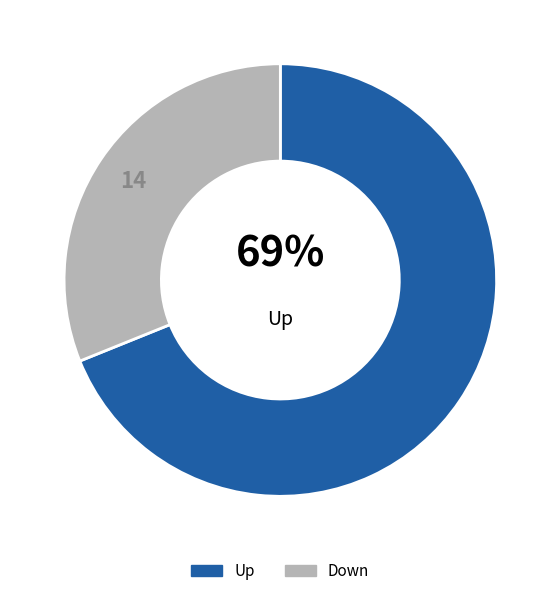

Between Up and Down, which is larger?

Up